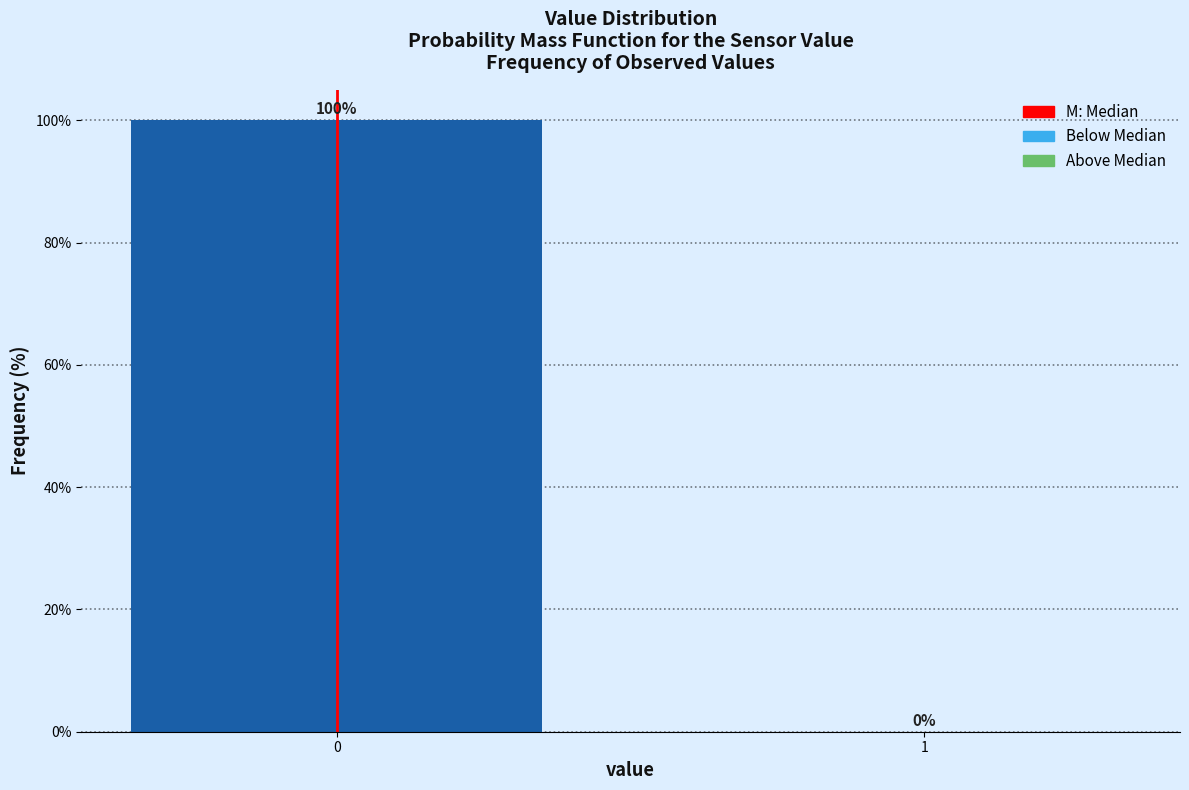

Reading left to right, transcribe all the data shown in this chart.

0=100	1=0